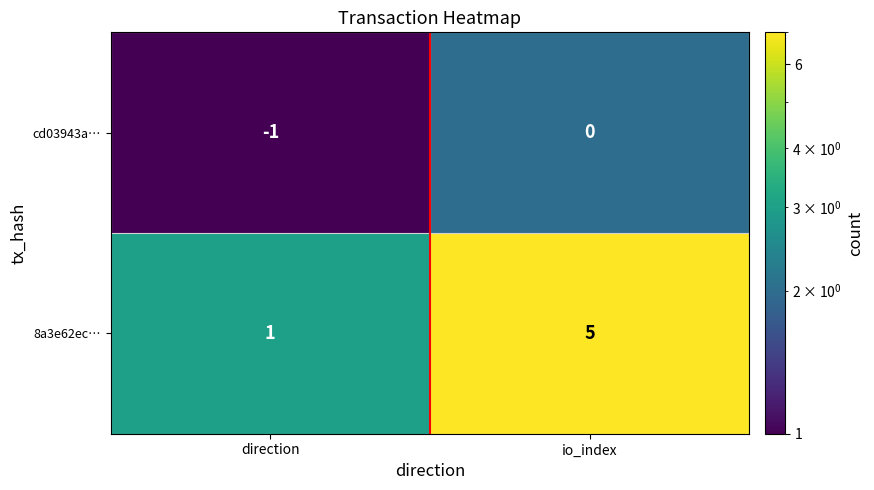

True or false: cd03943a… has a value of 0 at io_index.

True